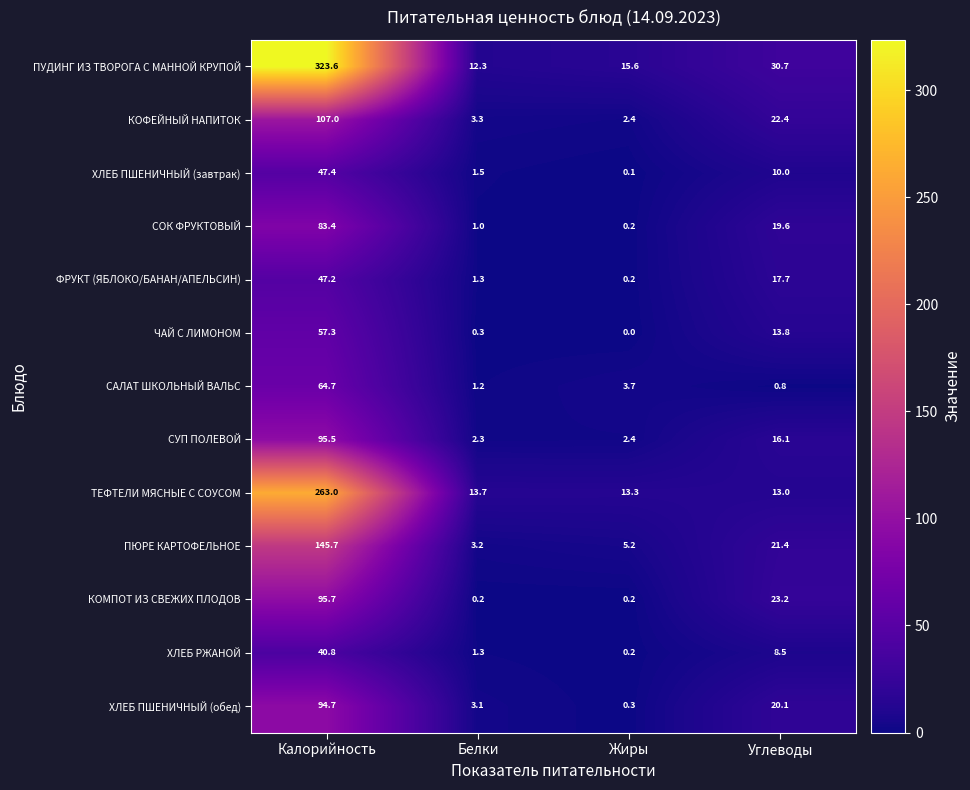

Where is ПУДИНГ ИЗ ТВОРОГА С МАННОЙ КРУПОЙ nearest to the value 167?

Углеводы